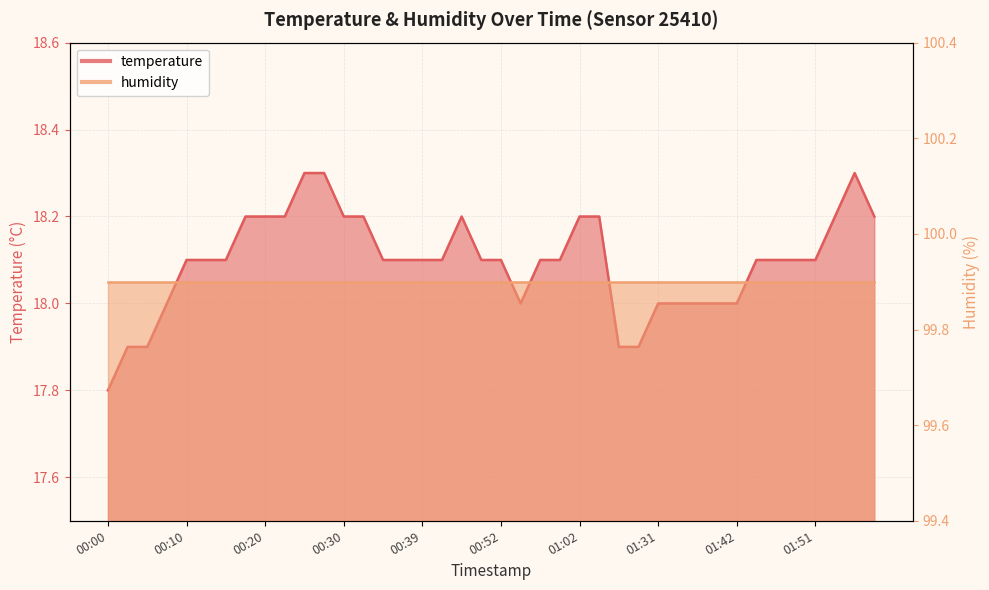

Read the value at 00:47.

18.2